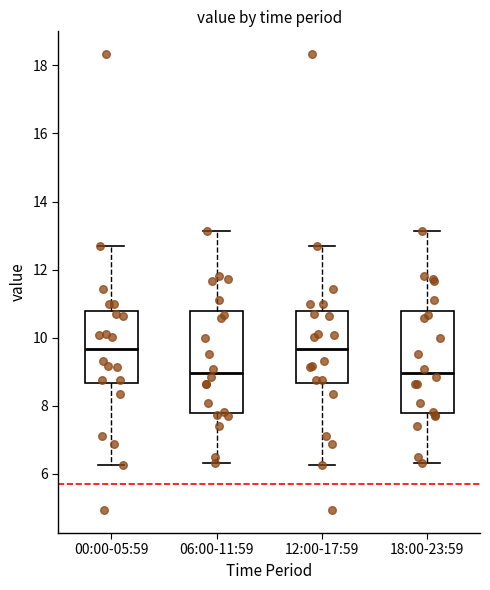

Reading left to right, transcribe this box plot: for each box, give where its median line is, the range the box spans, and where its two whiskers end, as read against the y-axis. The values are not printed on the chart, so give them approximately, as read against the axis.

00:00-05:59: median 9.6, box 8.6 to 10.8, whiskers 6.2 to 12.6
06:00-11:59: median 9.0, box 7.8 to 10.8, whiskers 6.4 to 13.2
12:00-17:59: median 9.6, box 8.6 to 10.8, whiskers 6.2 to 12.6
18:00-23:59: median 9.0, box 7.8 to 10.8, whiskers 6.4 to 13.2